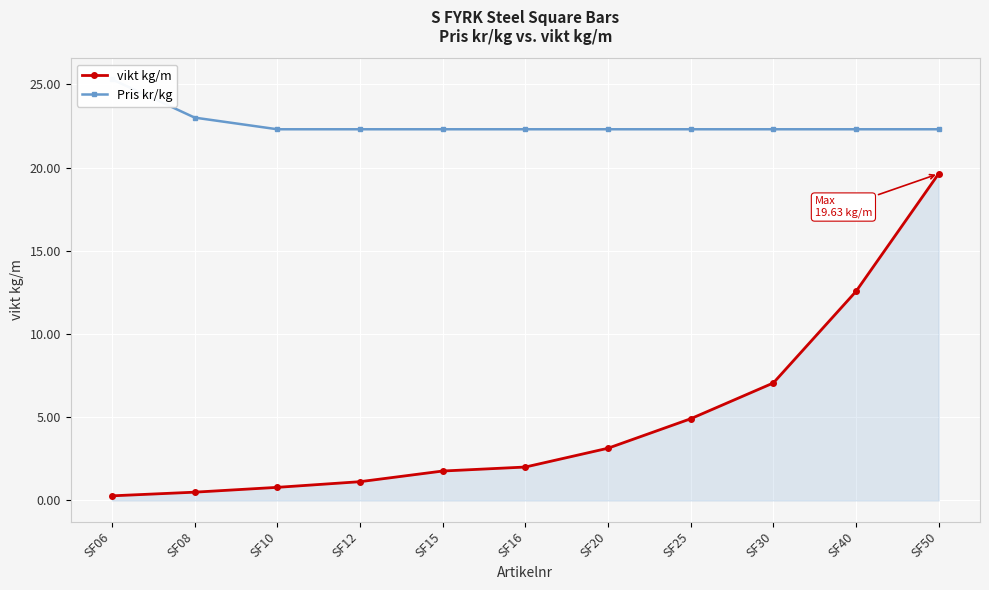

At how many categories does at least one series exceed 13?

11